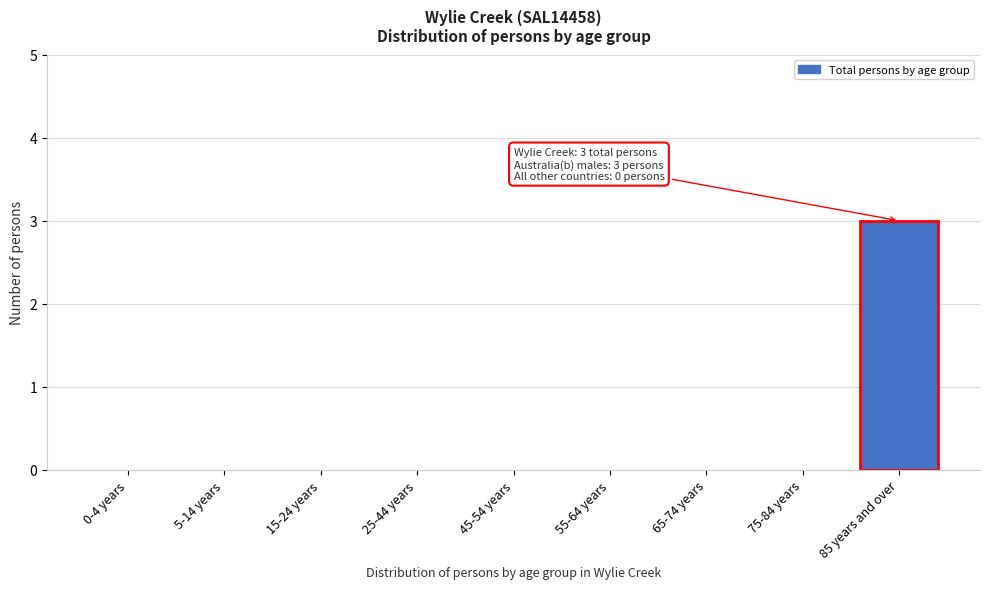

Reading left to right, transcribe all the data shown in this chart.

0-4 years=0	5-14 years=0	15-24 years=0	25-44 years=0	45-54 years=0	55-64 years=0	65-74 years=0	75-84 years=0	85 years and over=3